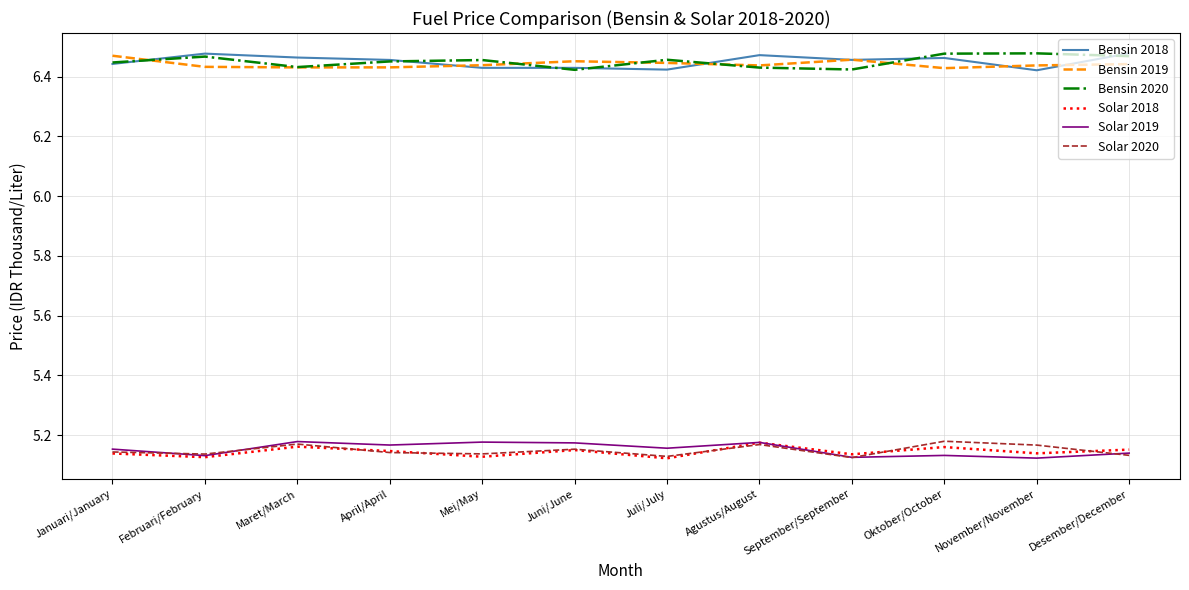

True or false: Solar 2018 and Bensin 2018 intersect in this chart.

False